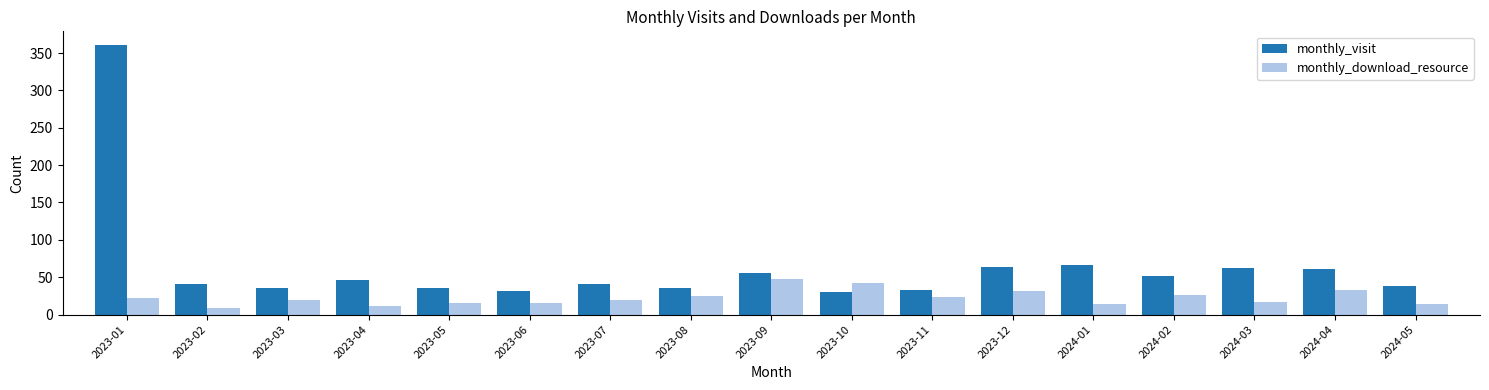

The monthly_download_resource series shows 65 at 2023-10. True or false?

False